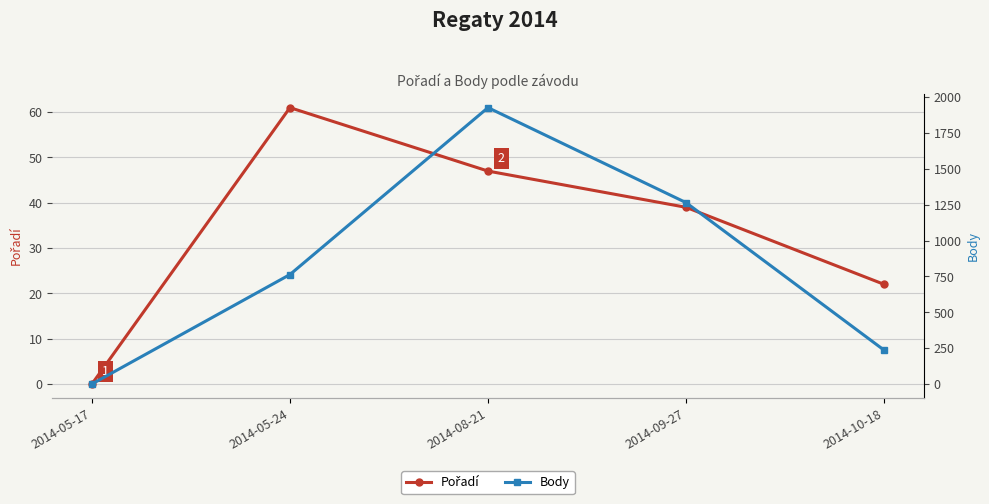

What is the value of the Body point at the 4th from the left?

1264